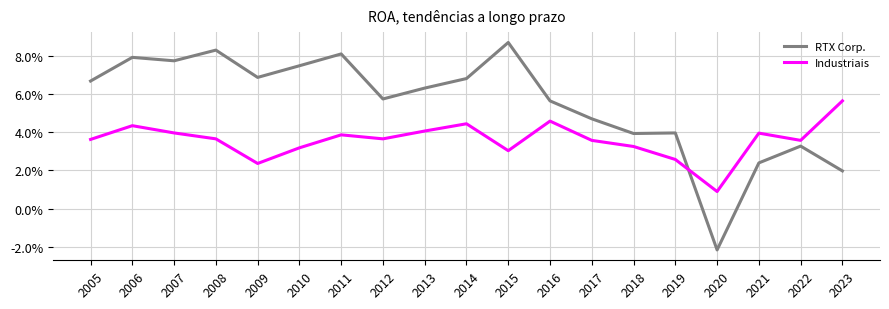

At how many categories does at least one series exceed 0?

19